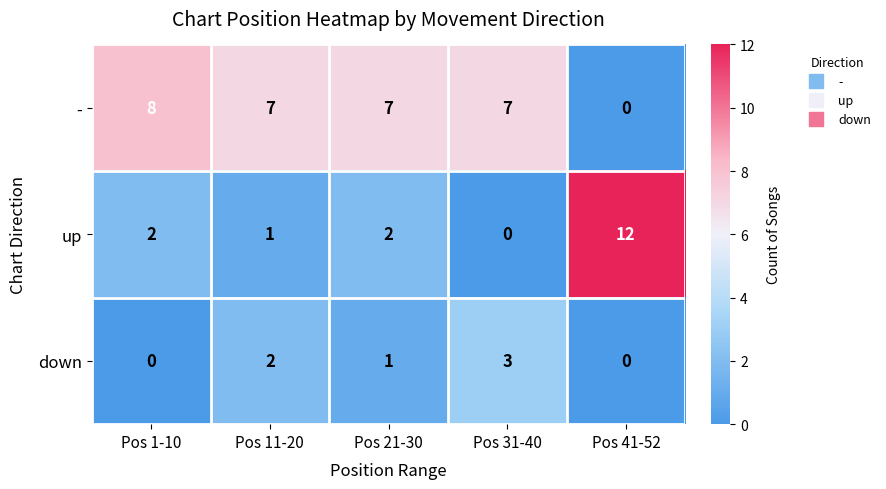

Reading left to right, what are all the values shown in this chart?

-: 8	7	7	7	0
up: 2	1	2	0	12
down: 0	2	1	3	0